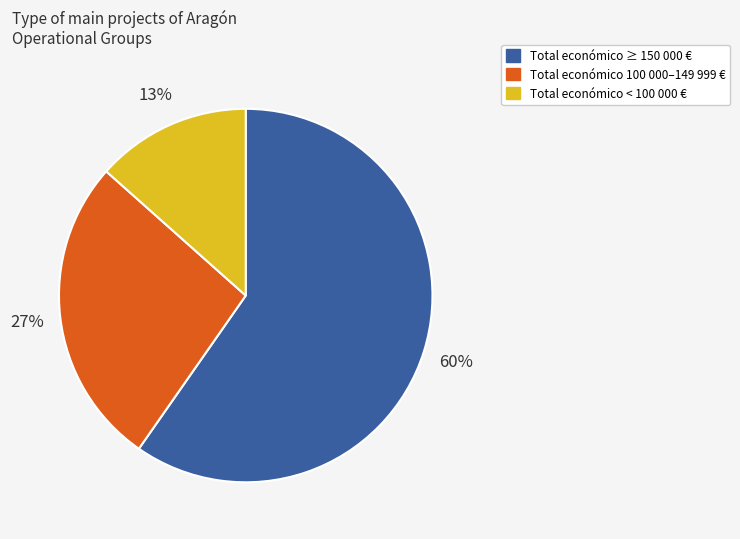

Does any single category account for the majority?

Yes